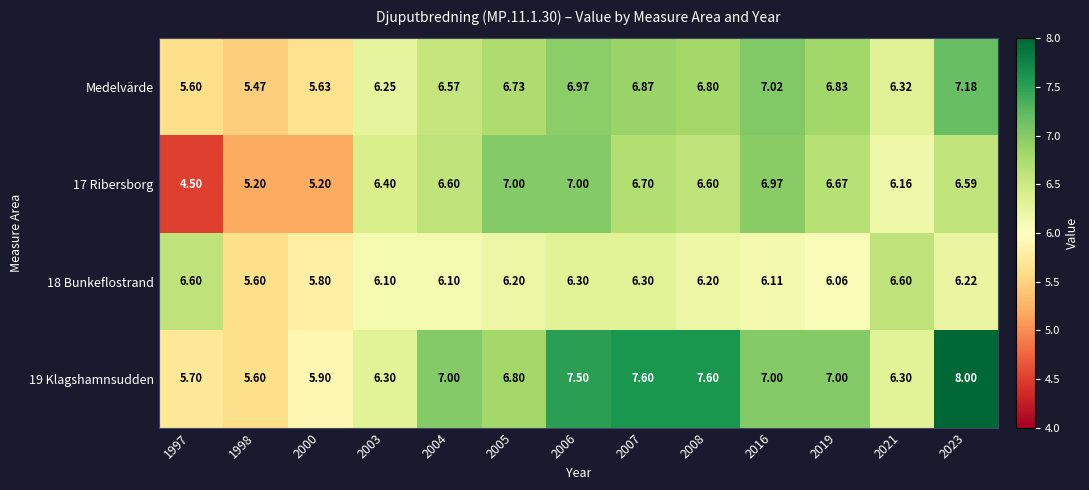

What is the minimum value shown in the chart?

4.5